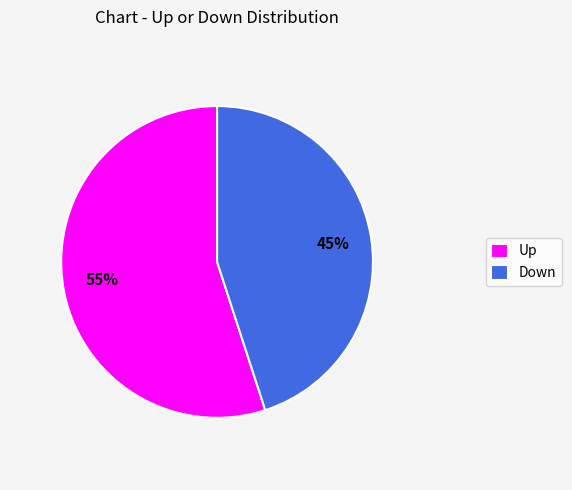

How many slices are in this pie chart?

2